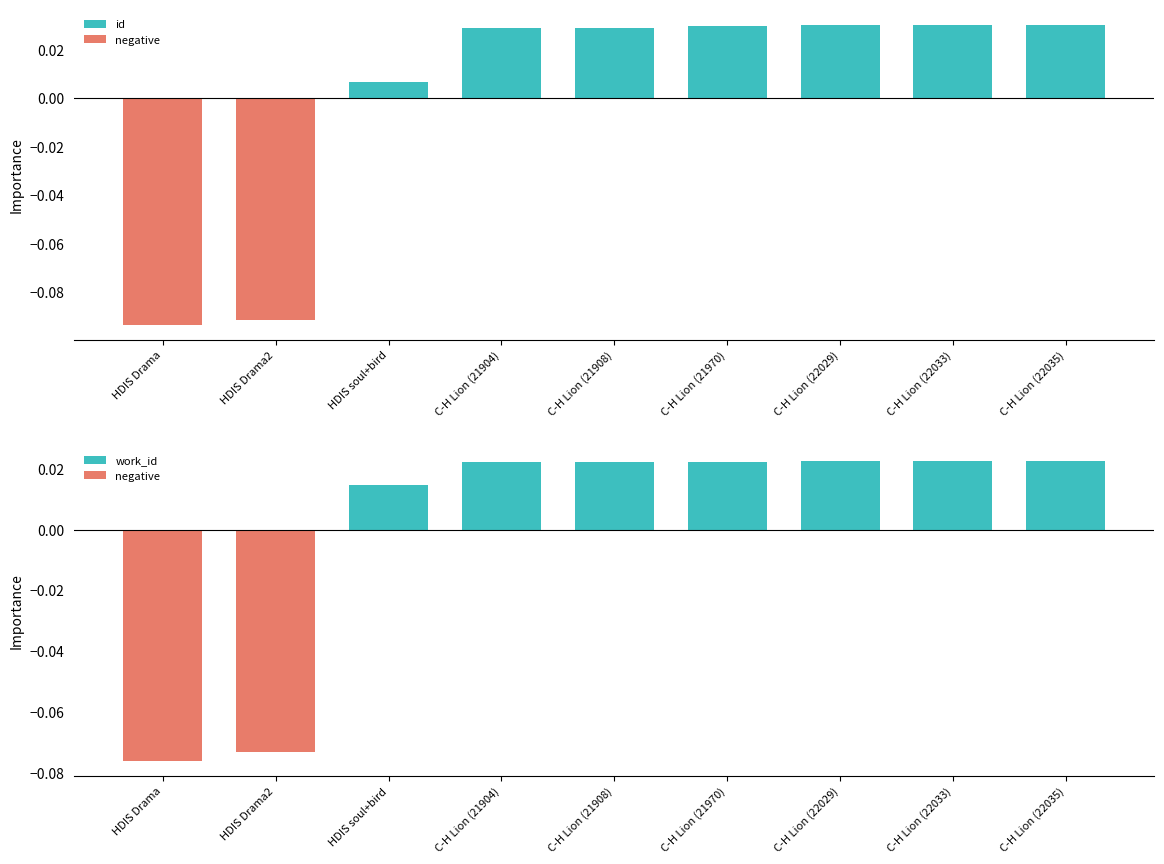

Reading left to right, what are all the values shown in this chart?

id: HDIS Drama=-0.1	HDIS Drama2=-0.1	HDIS soul+bird=0.0	C-H Lion (21904)=0.0	C-H Lion (21908)=0.0	C-H Lion (21970)=0.0	C-H Lion (22029)=0.0	C-H Lion (22033)=0.0	C-H Lion (22035)=0.0
work_id: HDIS Drama=-0.1	HDIS Drama2=-0.1	HDIS soul+bird=0.0	C-H Lion (21904)=0.0	C-H Lion (21908)=0.0	C-H Lion (21970)=0.0	C-H Lion (22029)=0.0	C-H Lion (22033)=0.0	C-H Lion (22035)=0.0